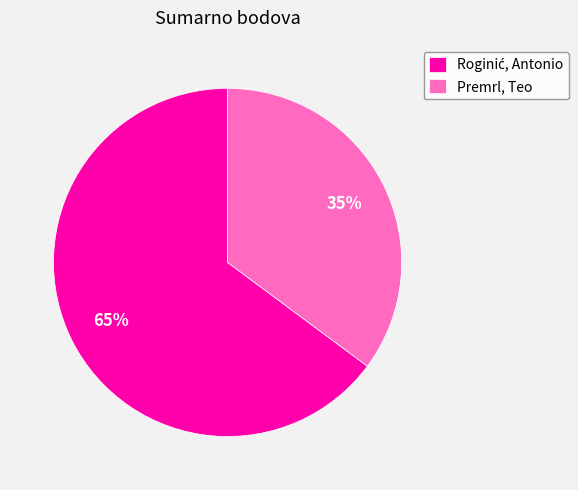

Which slice is the smallest?

Premrl, Teo